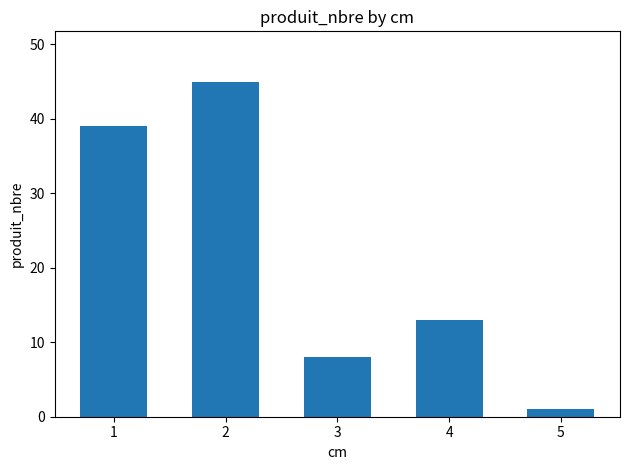

What is the value of the 2nd bar from the left?

45